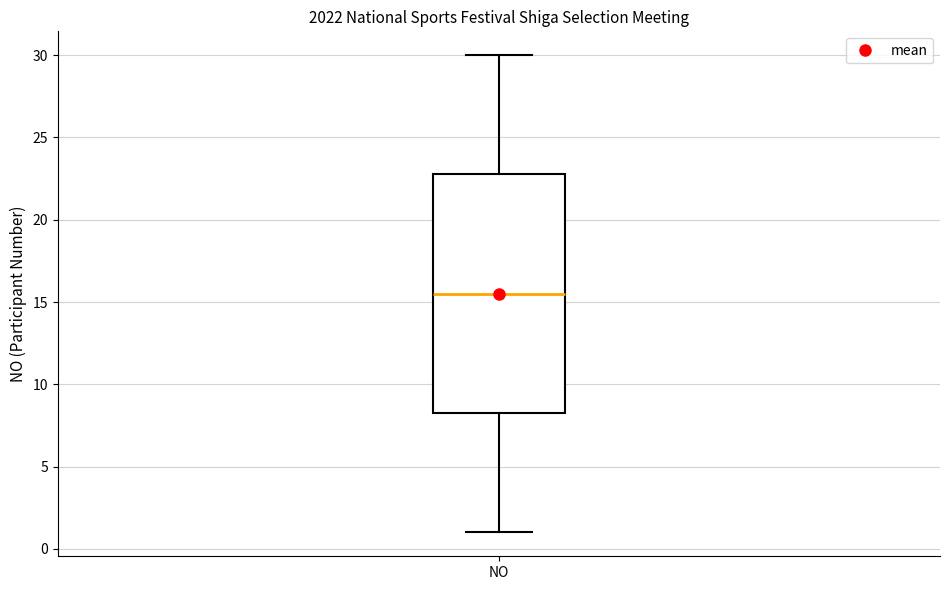

Where does the lower whisker of the box for NO end on the y-axis? The values are not printed on the chart, so give them approximately, as read against the axis.

1.0